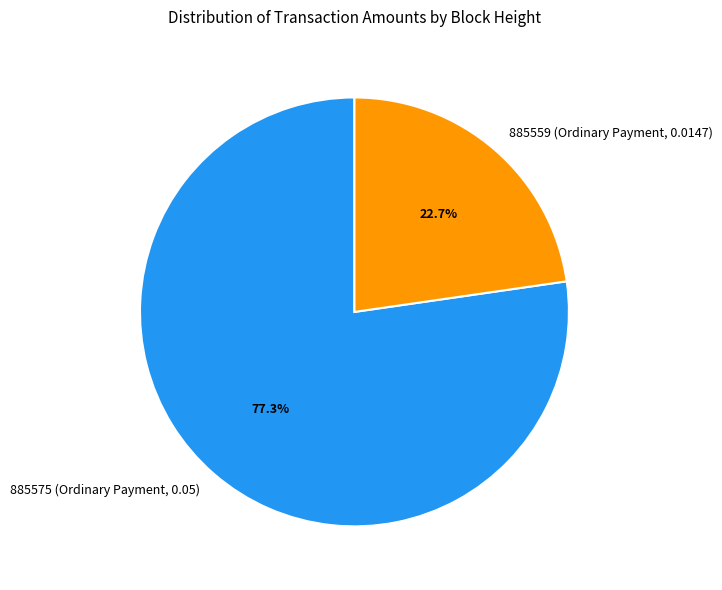

To the nearest percent, what percentage of the pie is 885559 (Ordinary Payment, 0.0147)?

23%